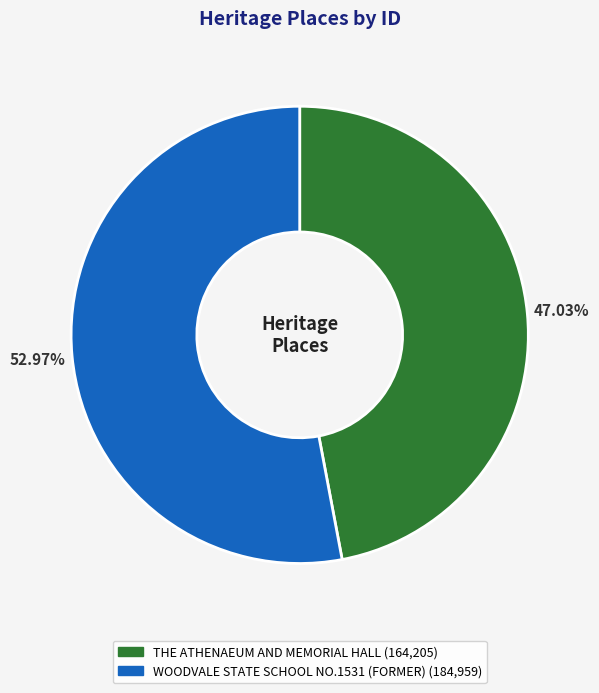

Which category has the biggest portion of the pie?

WOODVALE STATE SCHOOL NO.1531 (FORMER)